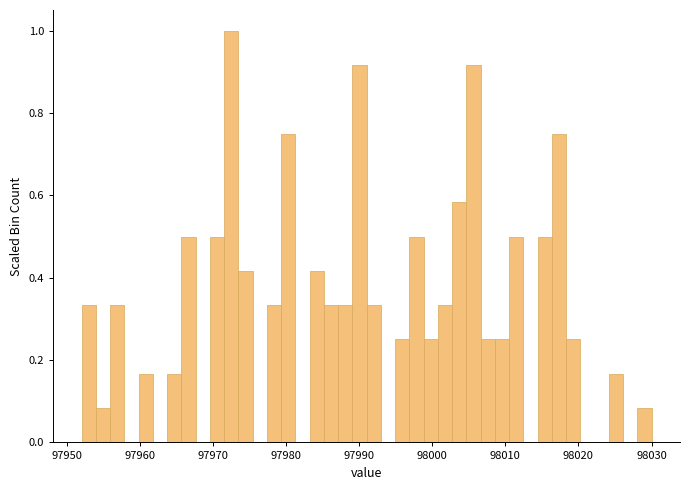

Read against the x-axis, roughly where is the centre of the tallest bar?

97972